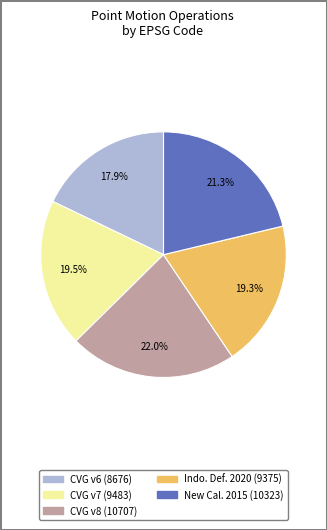

Is there a majority slice in this chart?

No